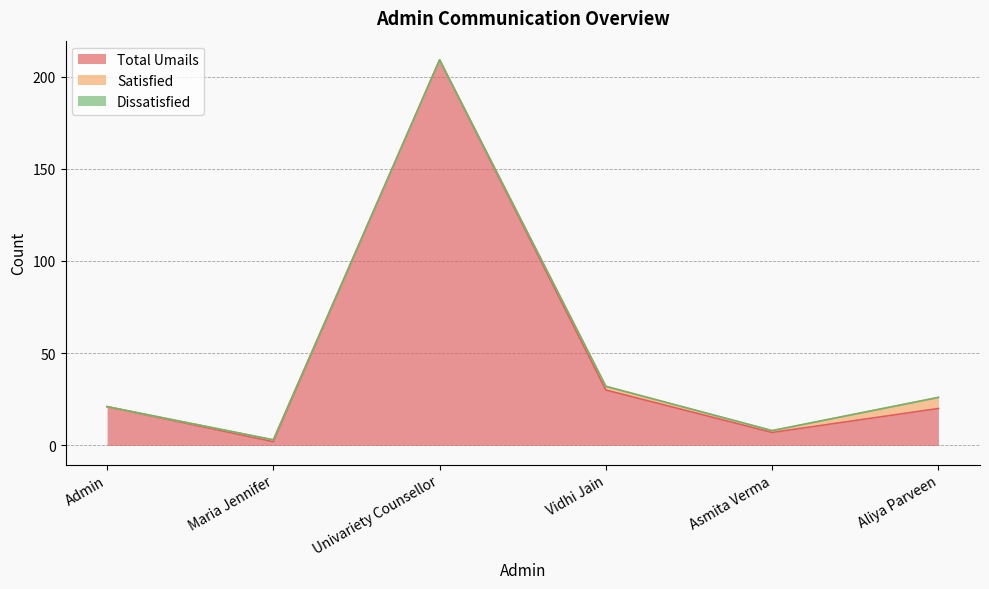

Which series has the largest range (max minus min)?

Total Umails